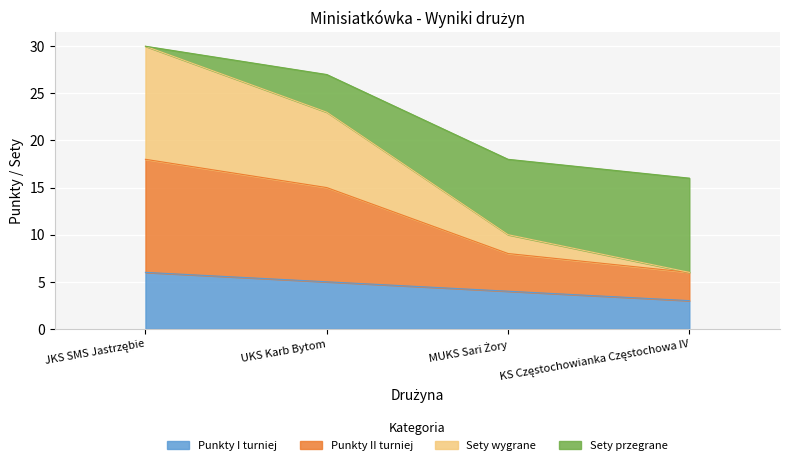

Where does the Sety przegrane series first go above 15?

JKS SMS Jastrzębie